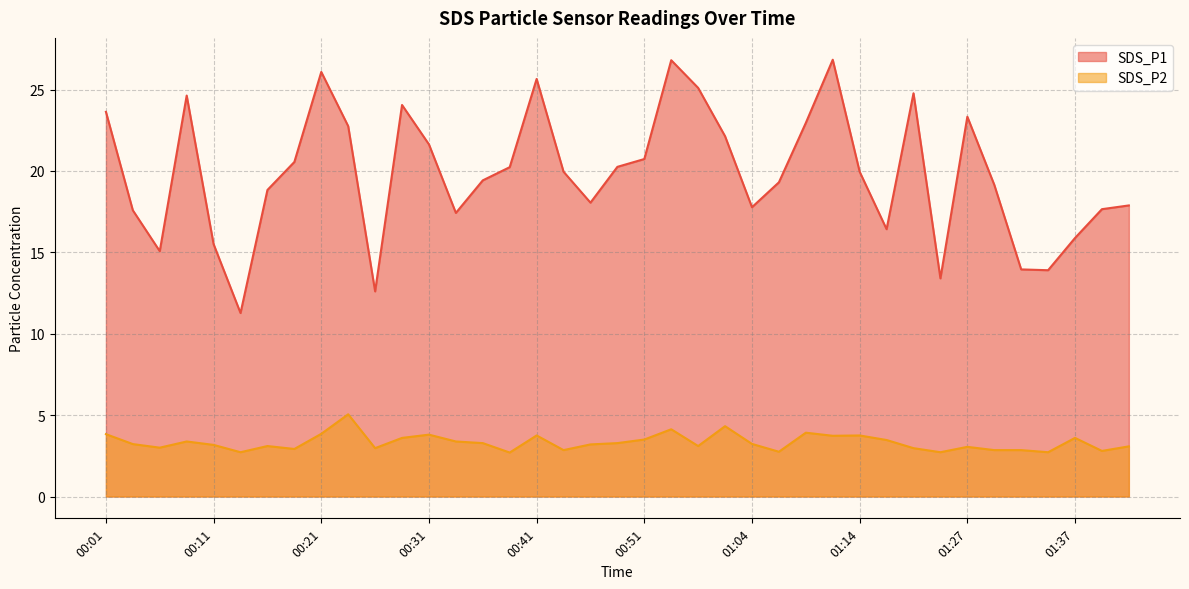

What position from the right is 00:39?

24